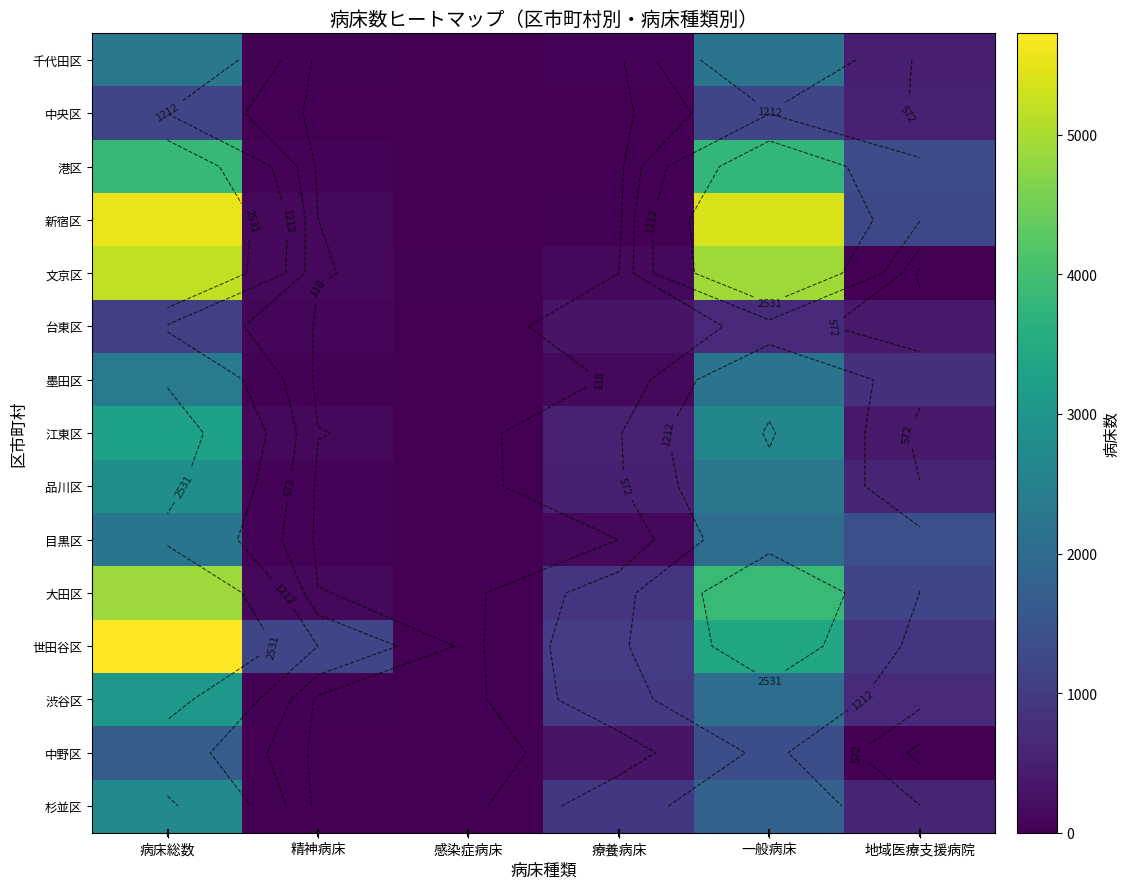

Is it true that 文京区 equals -3053 at 地域医療支援病院?

False